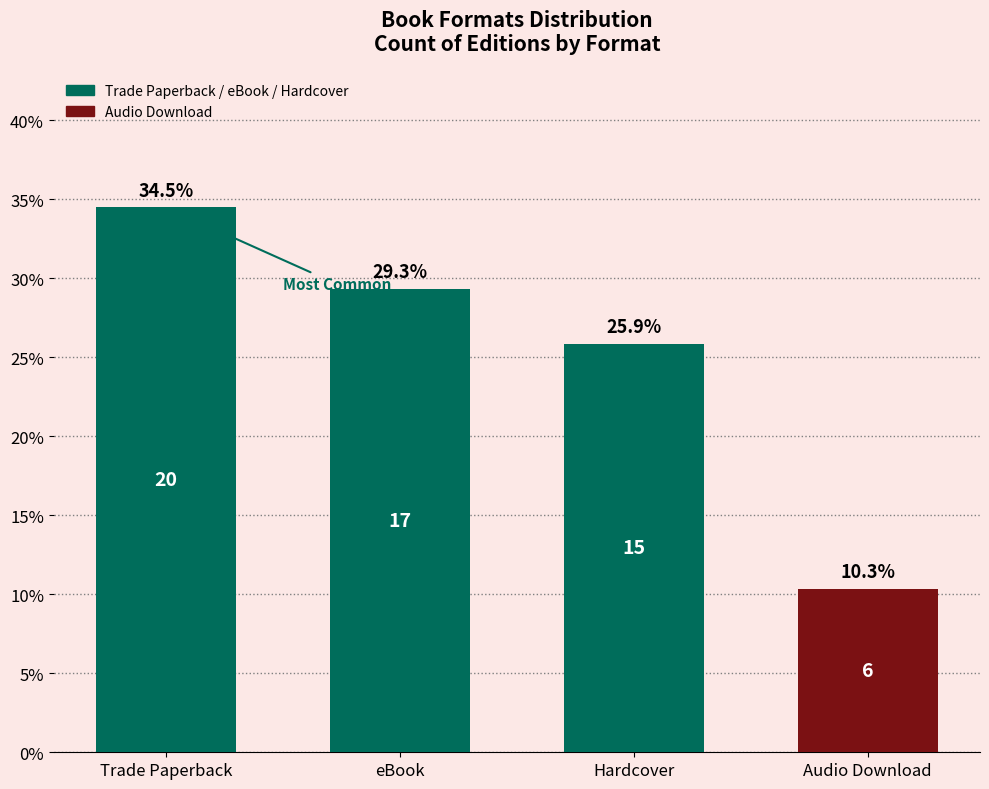

Which category has the lowest value across all series?

Audio Download